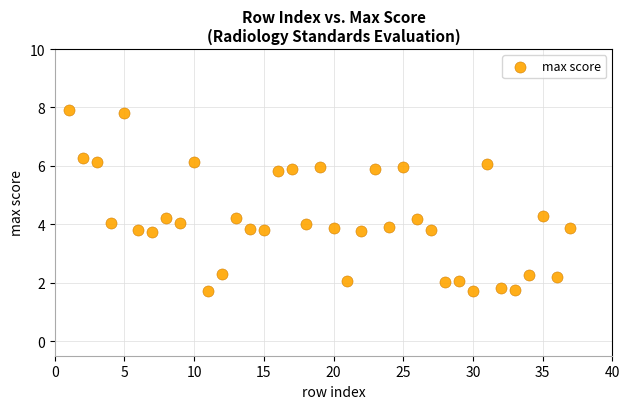

What is the range of X values (max minus min)?

36.0